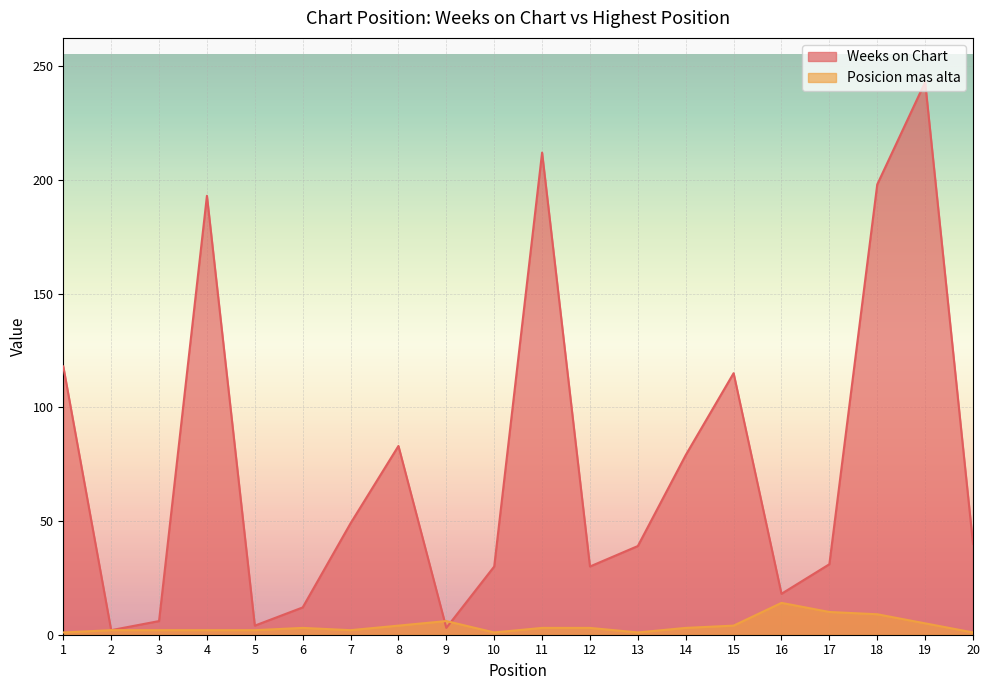

What is the sum of the Weeks on Chart values at 14 and 20?

119